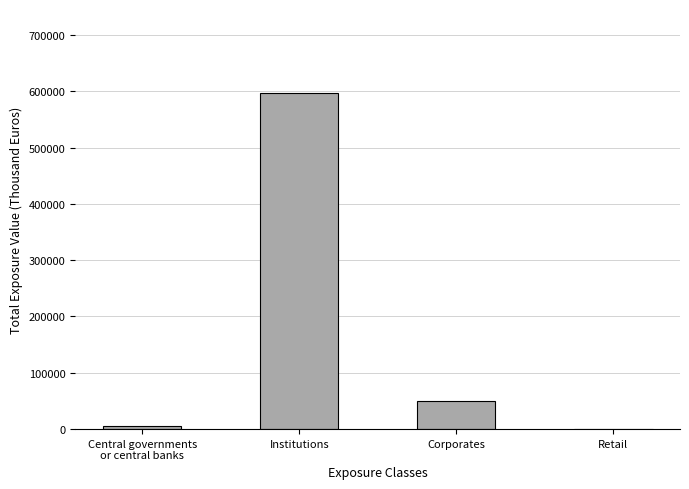

Is it true that the value at Corporates is 50072.8?

True